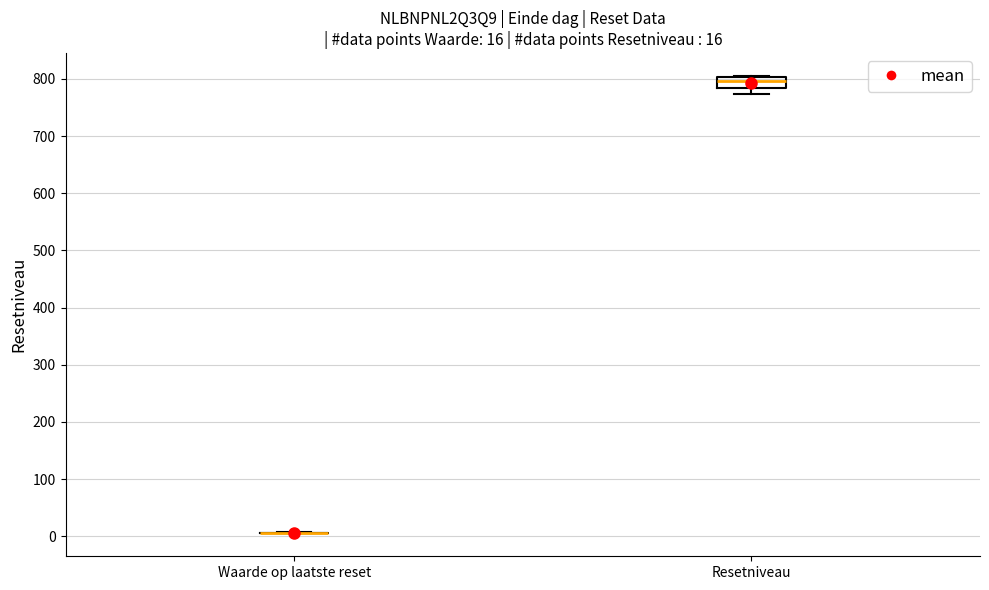

Which box is the tallest, from its lower edge to its upper edge?

Resetniveau